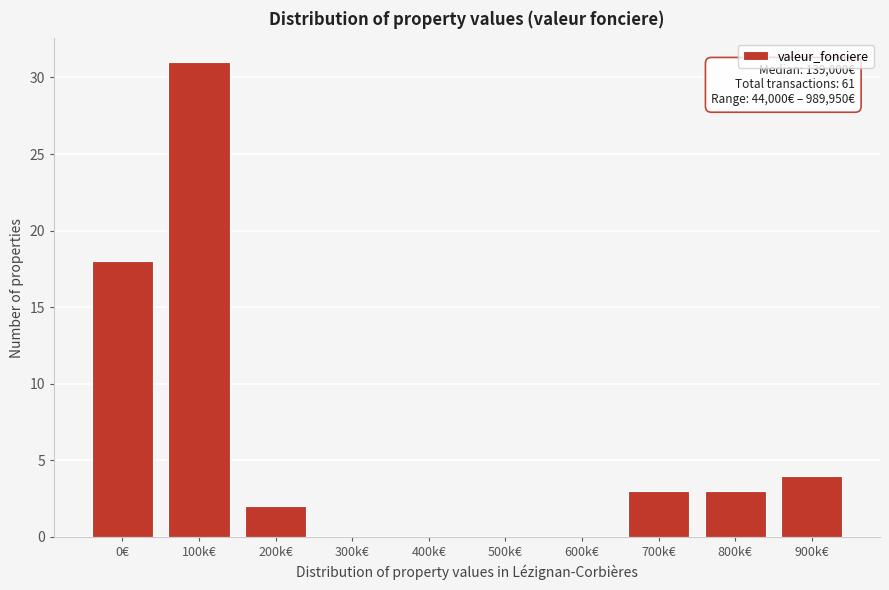

Reading left to right, extract all data points from this chart.

0€=18	100k€=31	200k€=2	300k€=0	400k€=0	500k€=0	600k€=0	700k€=3	800k€=3	900k€=4